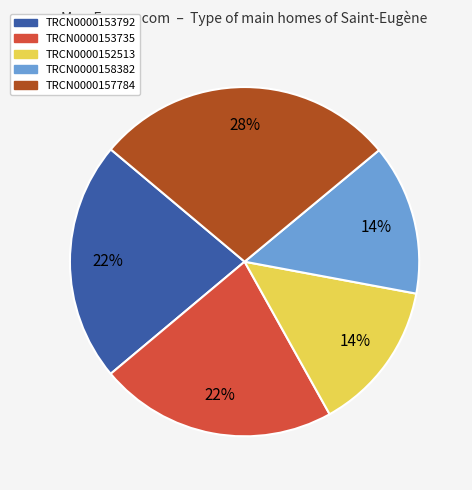

How many segments does this pie chart have?

5